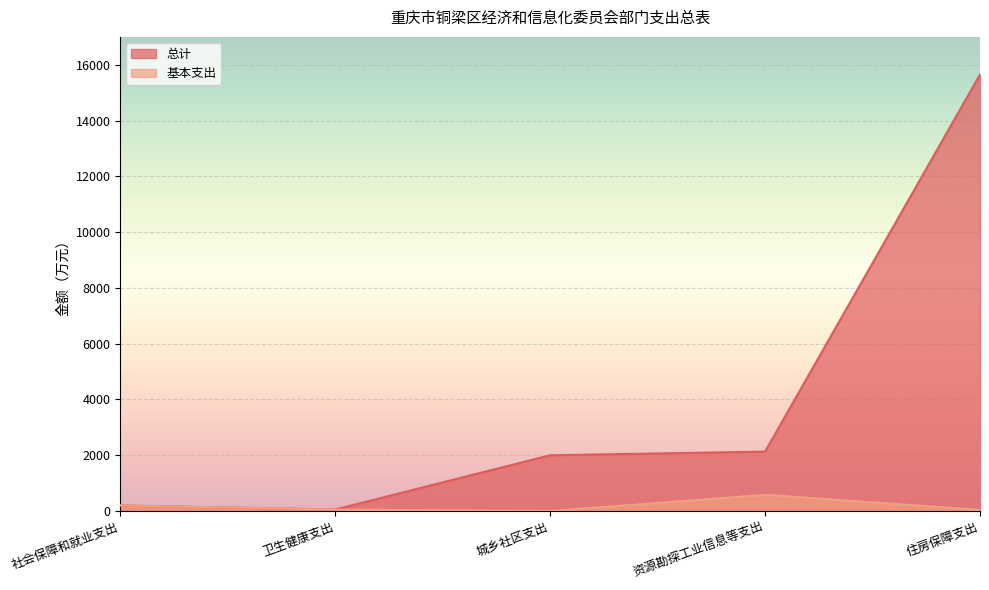

What is the label of the 2nd point from the right?

资源勘探工业信息等支出